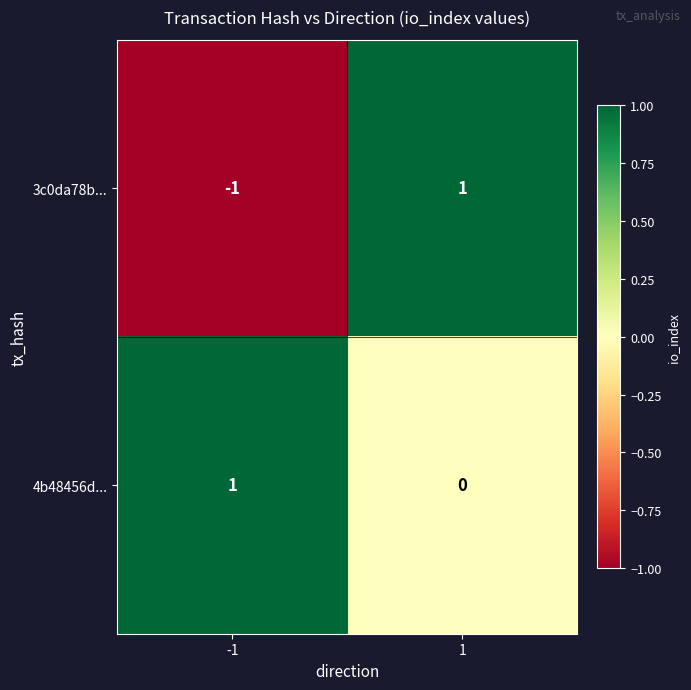

Which series has the largest range (max minus min)?

3c0da78b...